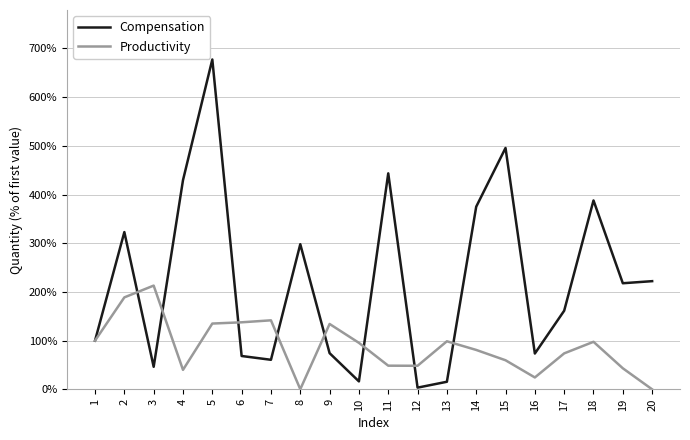

What is the greatest value displayed?

677.4